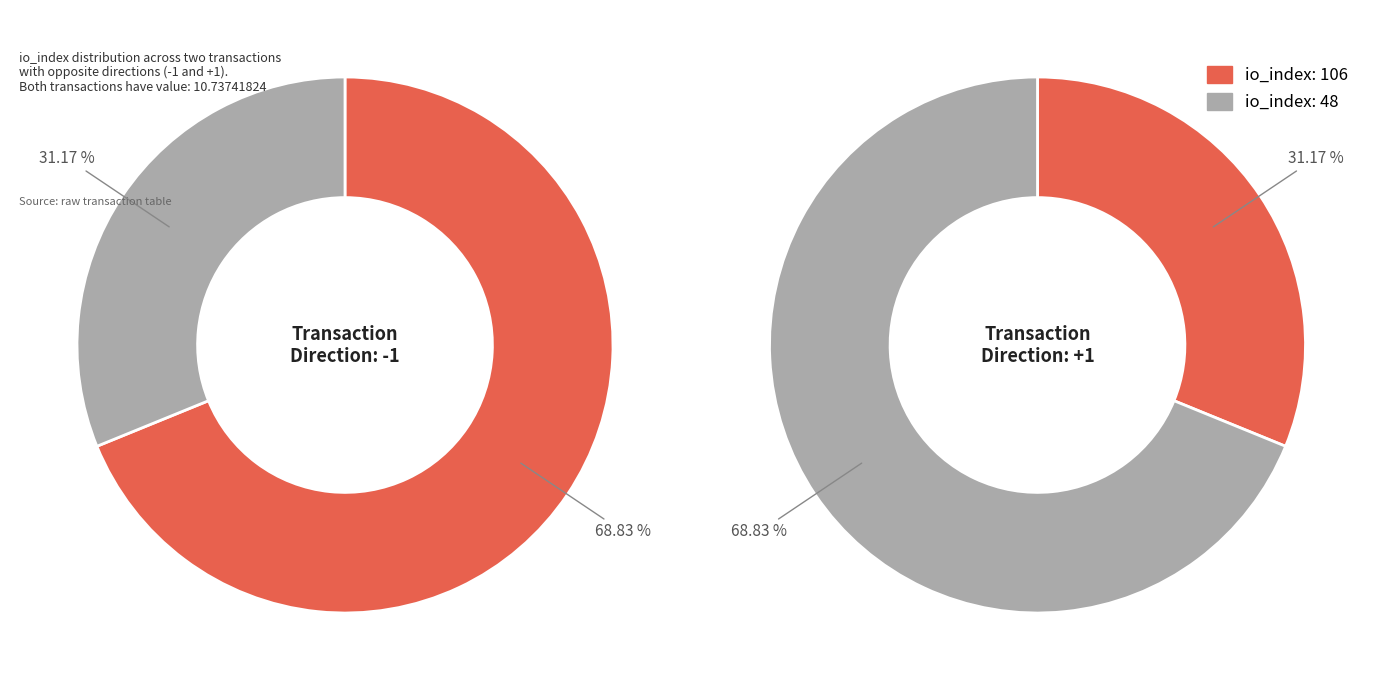

Which category has the smallest portion of the pie?

io_index: 48